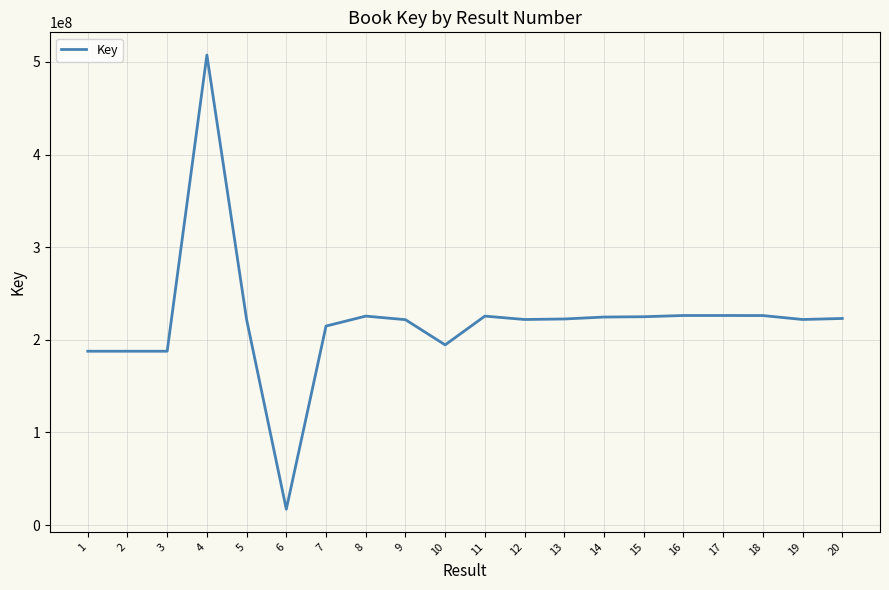

Is it true that the value at 19 is 378379301?

False